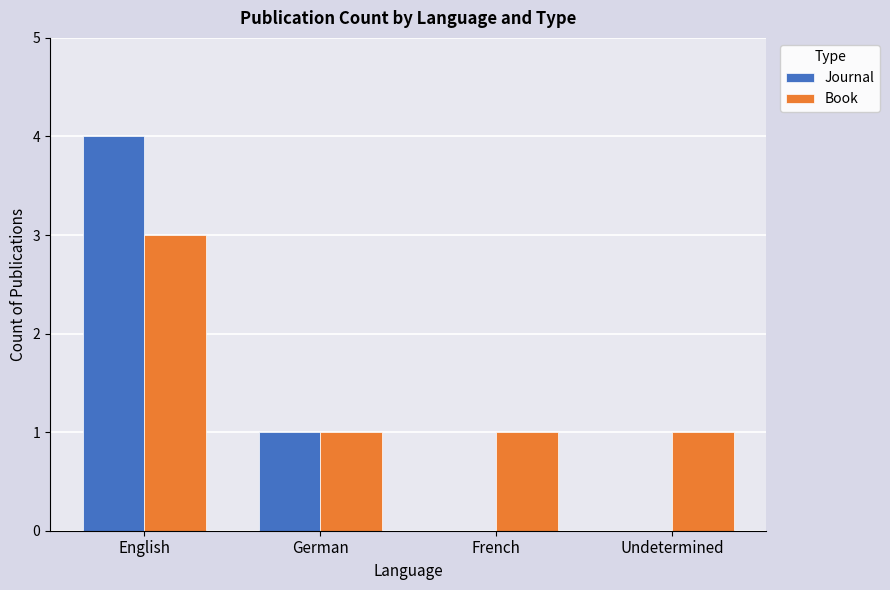

True or false: Book has a value of 1 at French.

True